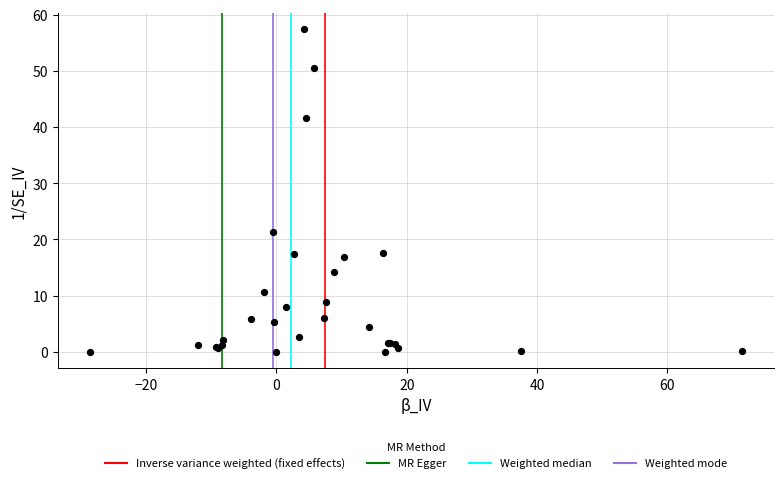

What Y value in the scatter plot is closest to 28?

21.3